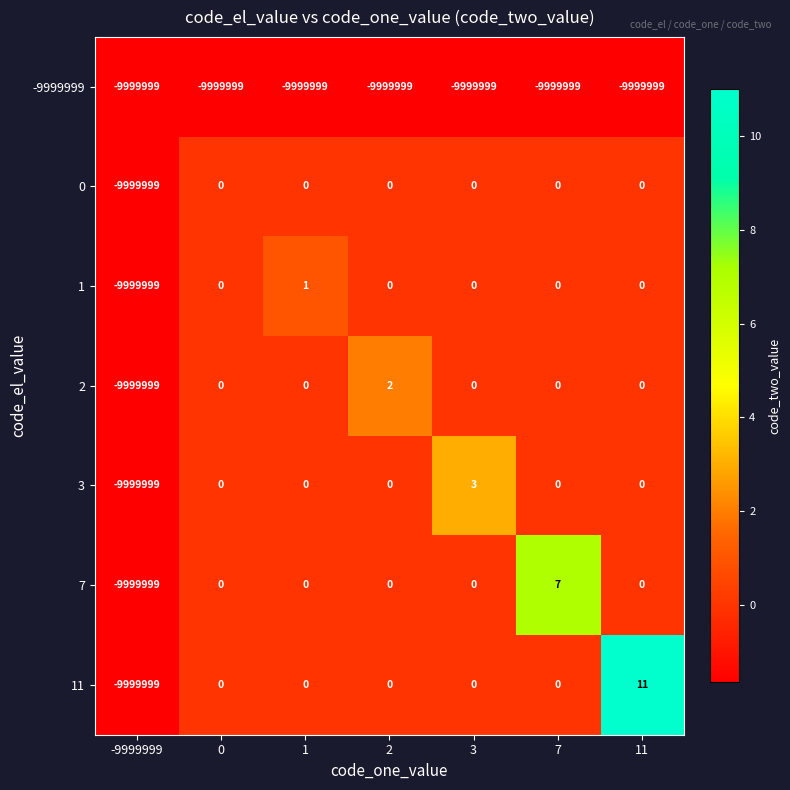

At how many categories does at least one series exceed 8?

1